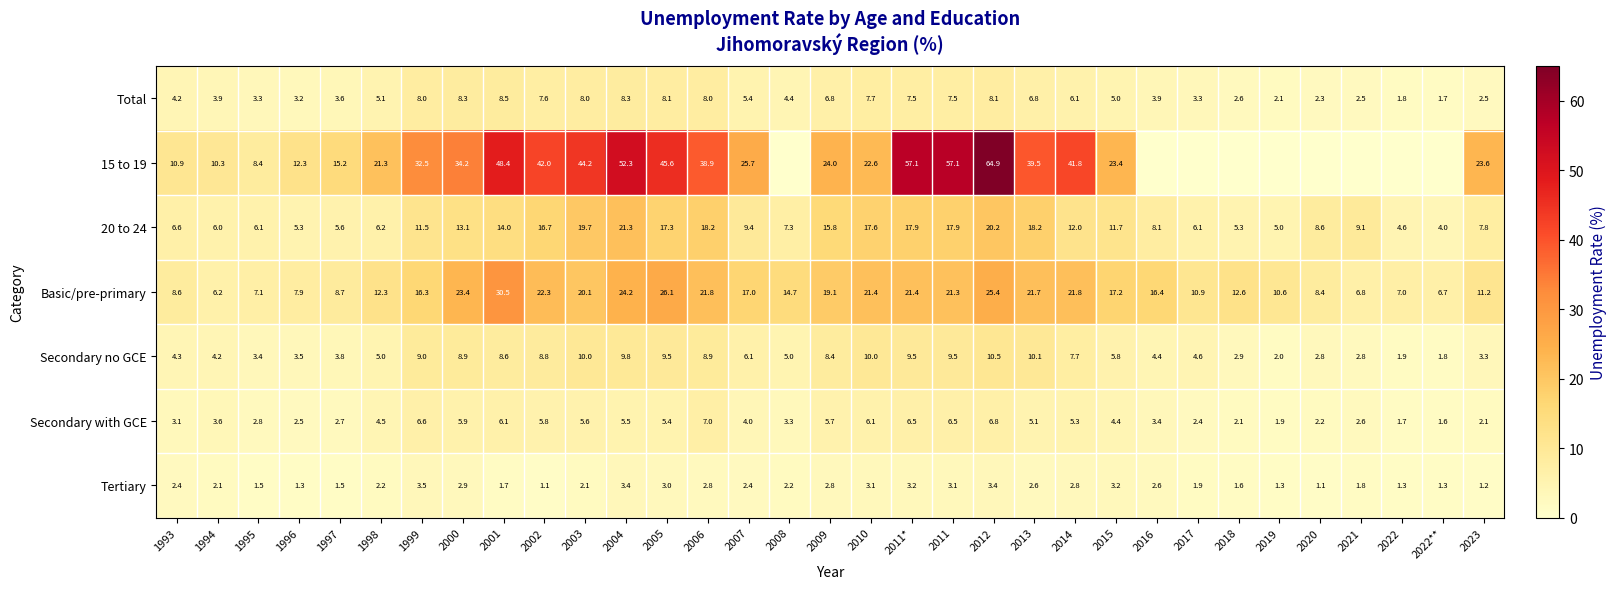

What is the difference between the highest and lowest values at 2014?

39.0